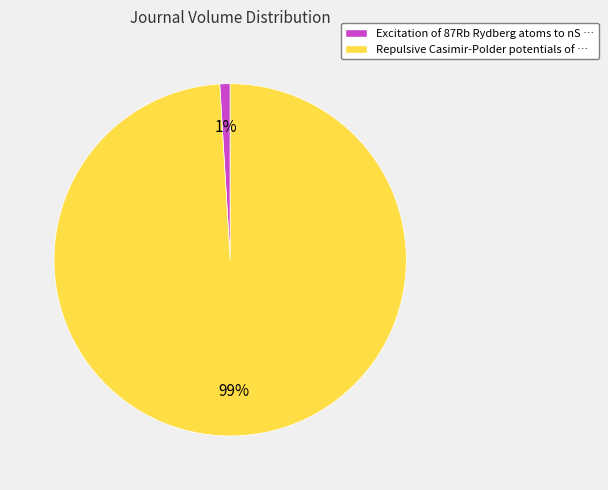

Between Excitation of 87Rb Rydberg atoms to nS … and Repulsive Casimir-Polder potentials of …, which is larger?

Repulsive Casimir-Polder potentials of …